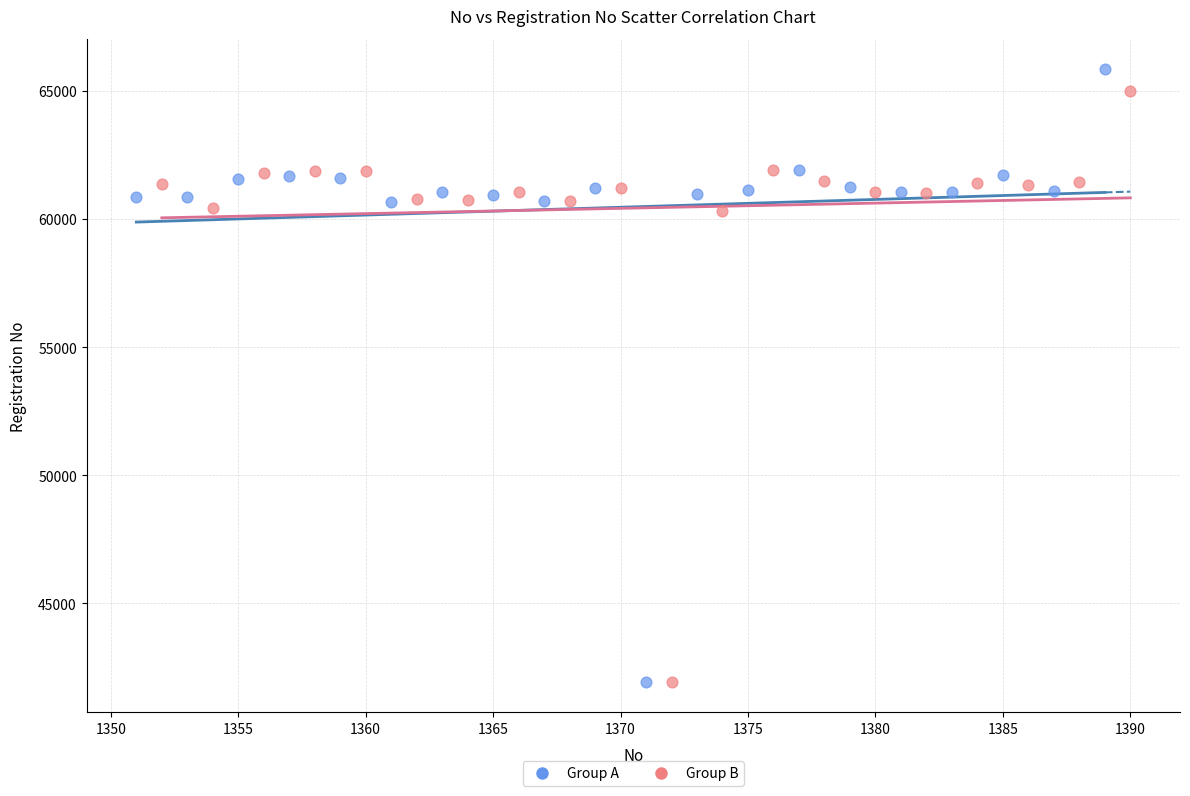

Which series has the widest spread of Y values?

Group A